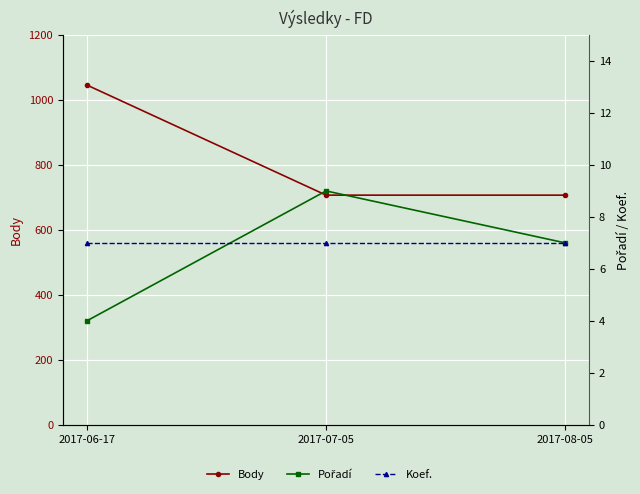

What is the maximum value shown in the chart?

1046